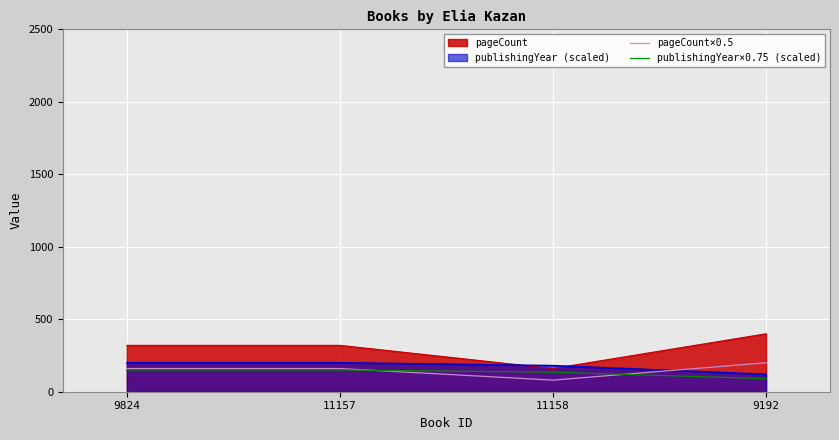

What are all the series names shown in the legend?

pageCount, publishingYear (scaled), pageCount×0.5, publishingYear×0.75 (scaled)